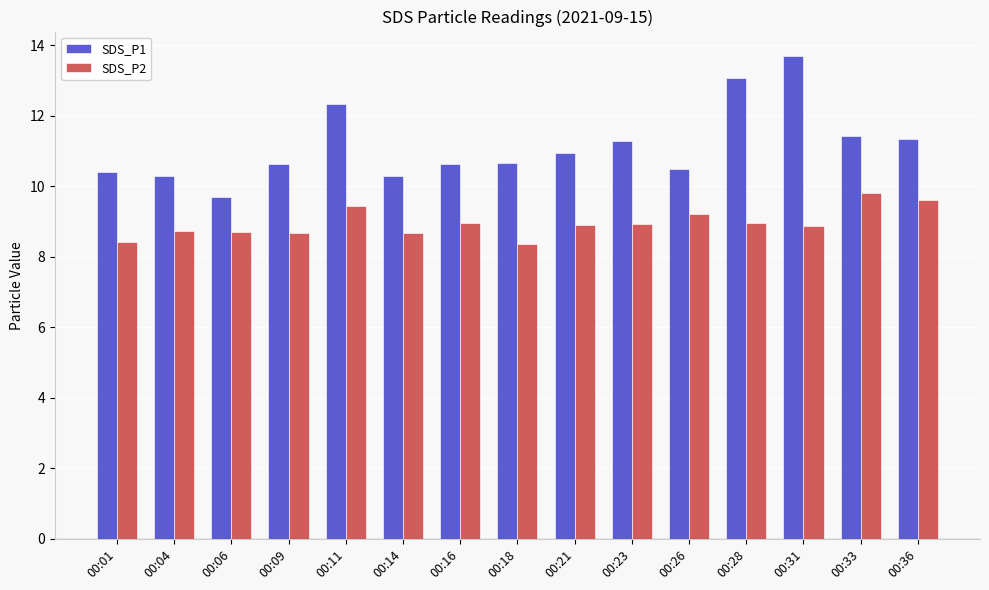

Which series has the largest total across all categories?

SDS_P1